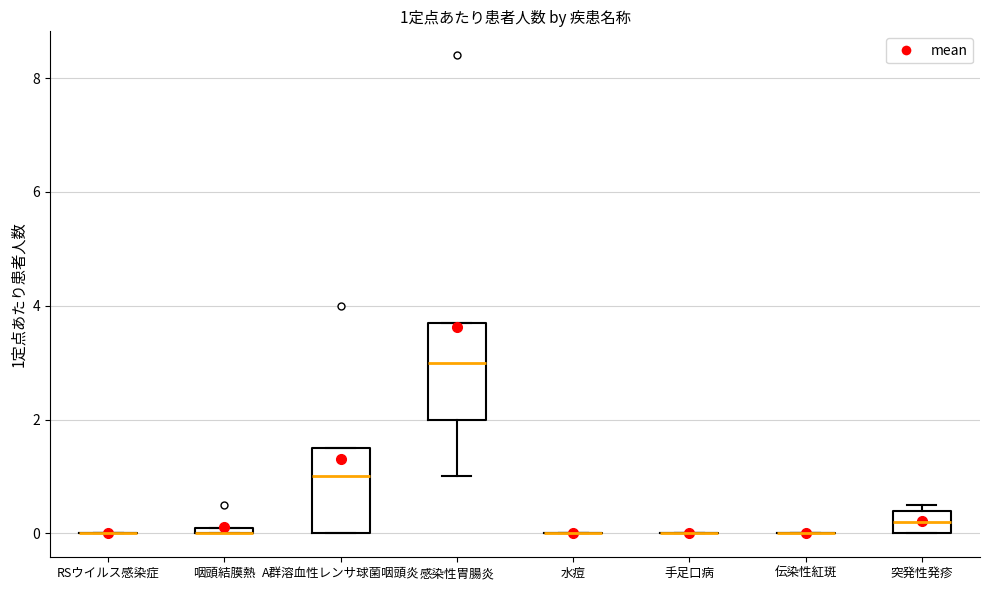

Which box is the tallest, from its lower edge to its upper edge?

感染性胃腸炎